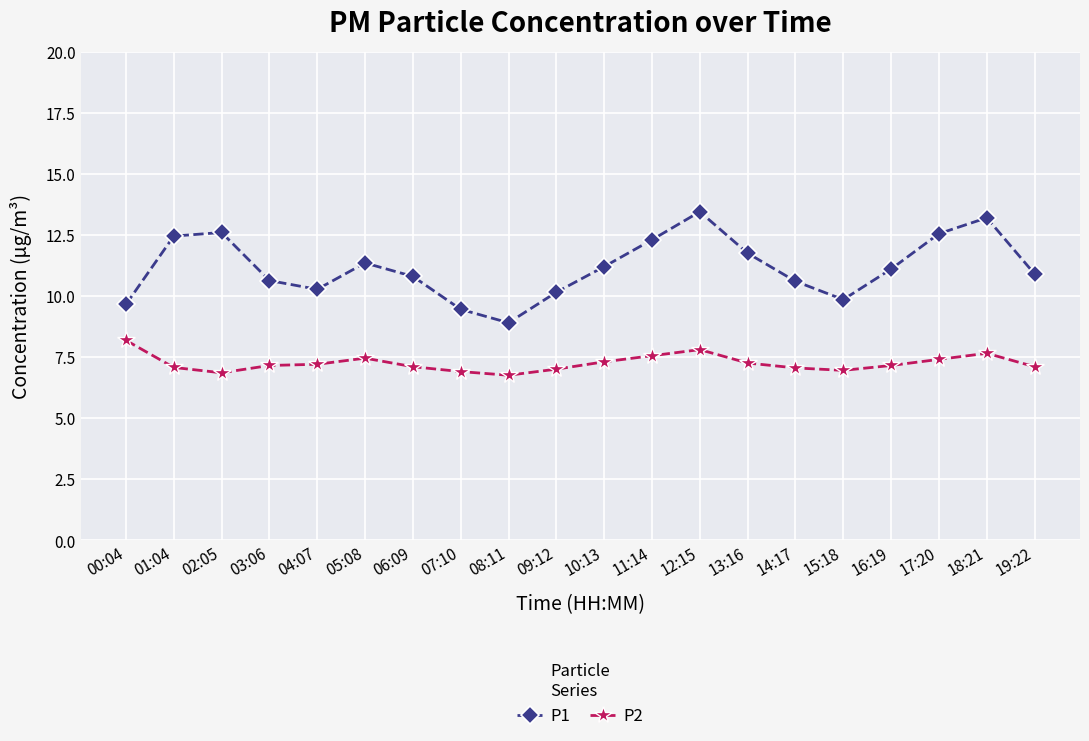

Between 11:14 and 15:18, which series saw the biggest shift?

P1